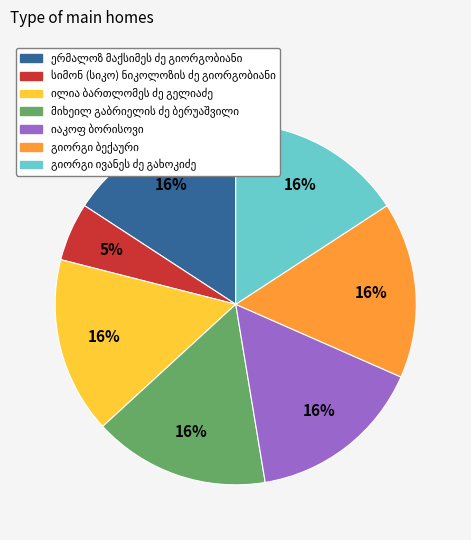

To the nearest percent, what is the difference between the largest and smallest slice percentages?

11%